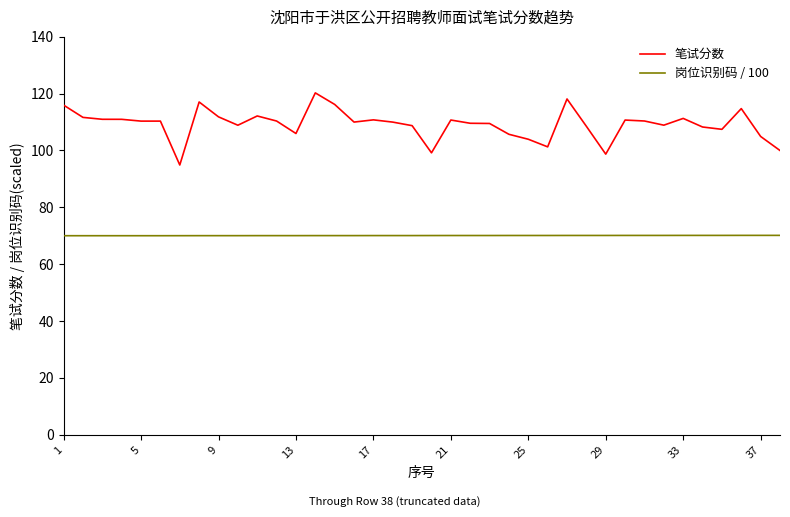

Which series has the largest total across all categories?

笔试分数